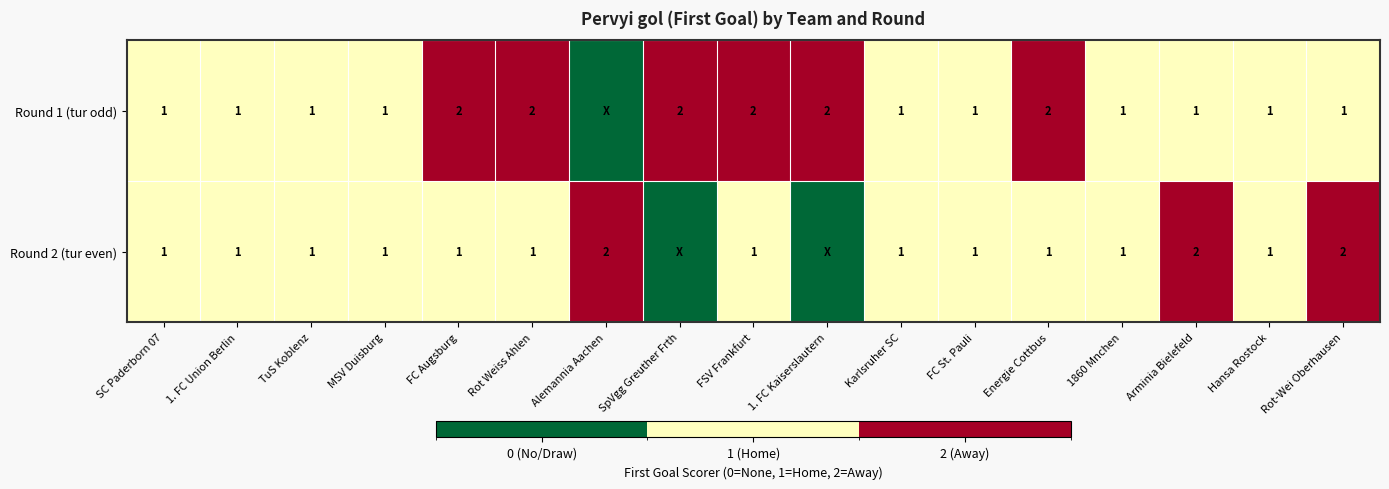

Which series changed the most between 1. FC Union Berlin and Arminia Bielefeld?

Round 2 (tur even)